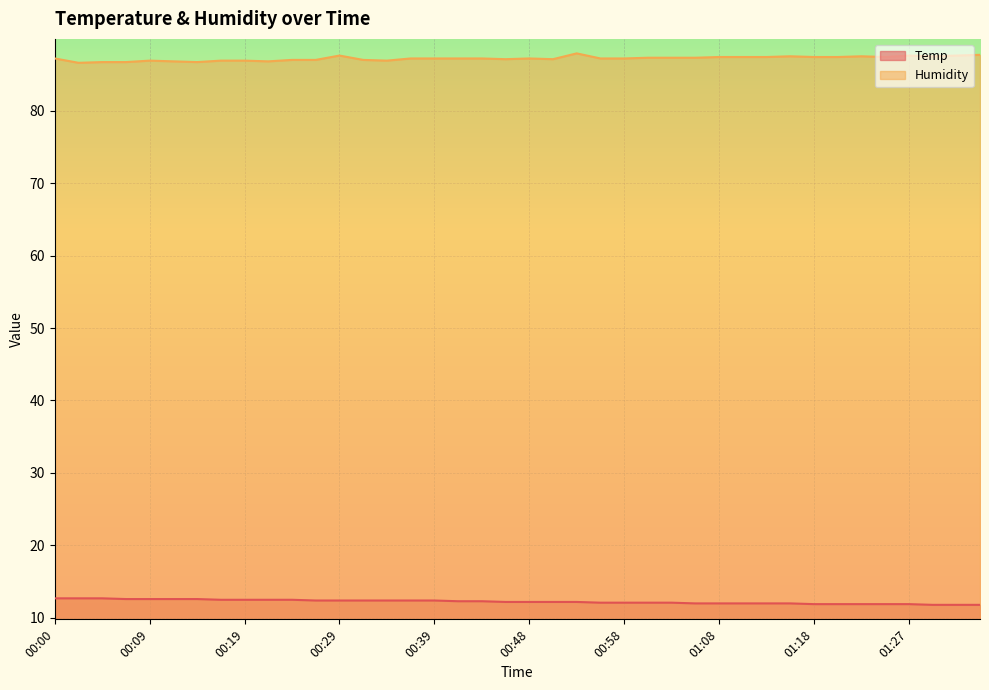

Is it true that Temp equals 12.5 at 00:22?

True